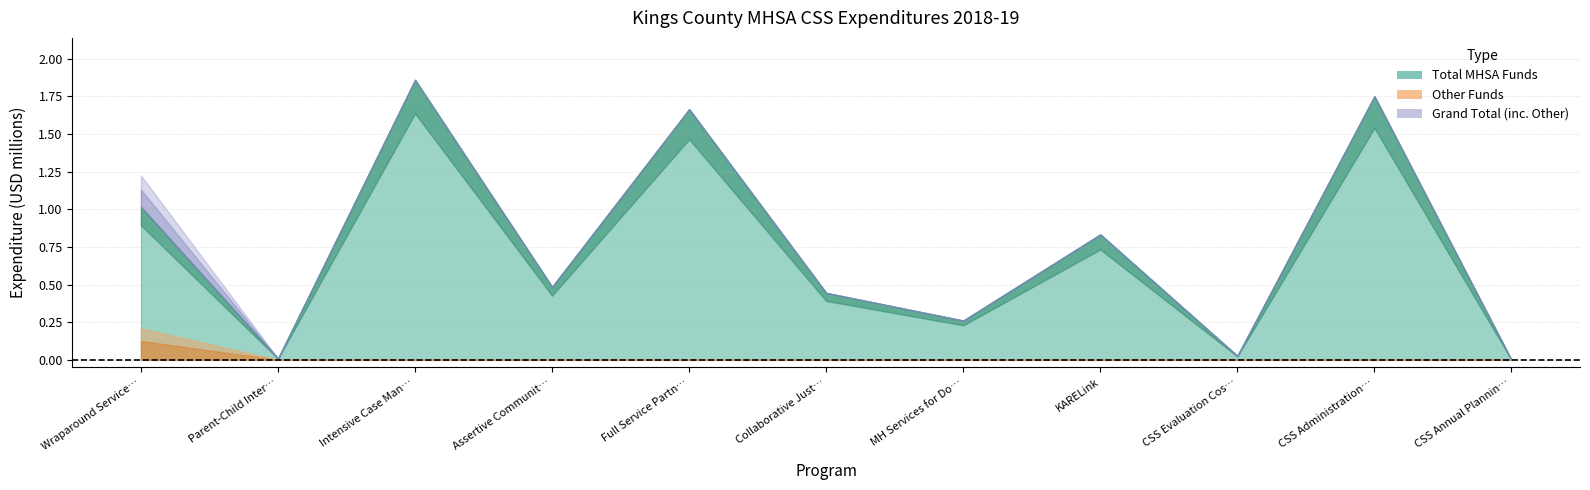

What is the sum of the total_mhsa values at 5 and 7?

1277698.5